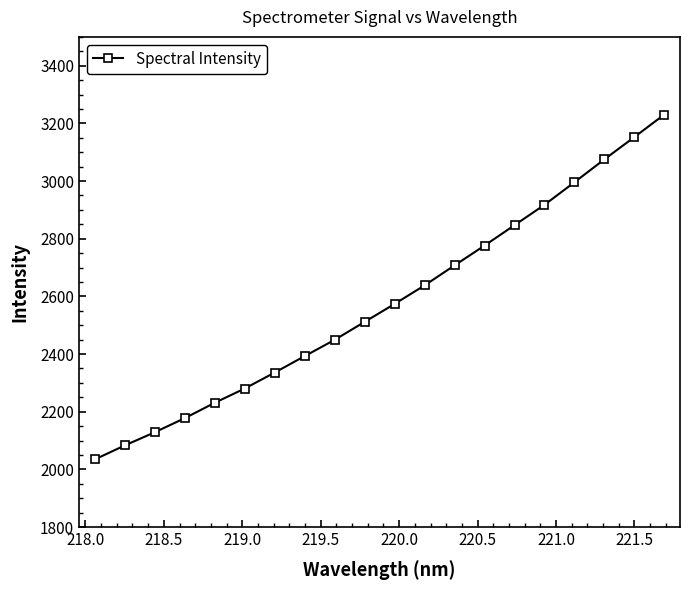

True or false: there are more than 0 points higher than both neighbors.

False